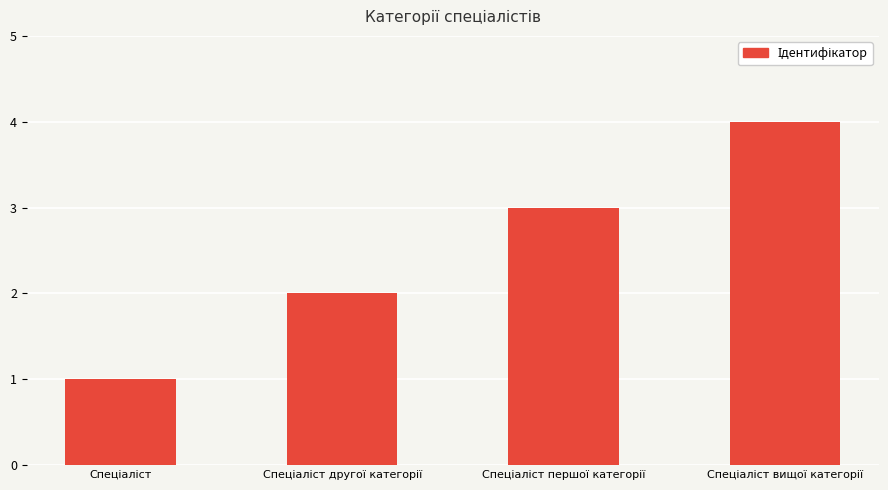

How many bars are there in total?

4